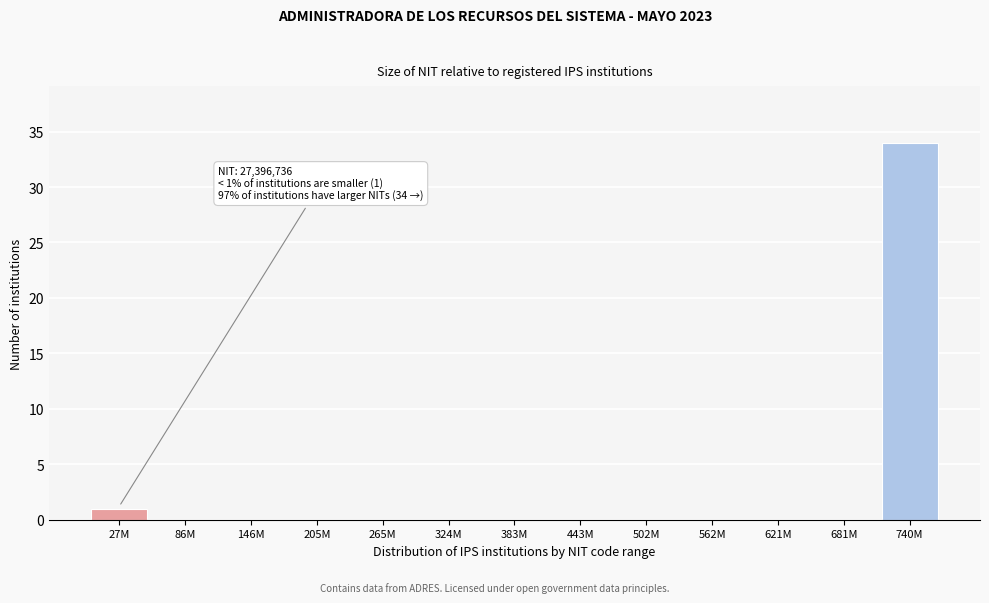

Reading left to right, transcribe all the data shown in this chart.

27M=1	86M=0	146M=0	205M=0	265M=0	324M=0	383M=0	443M=0	502M=0	562M=0	621M=0	681M=0	740M=34